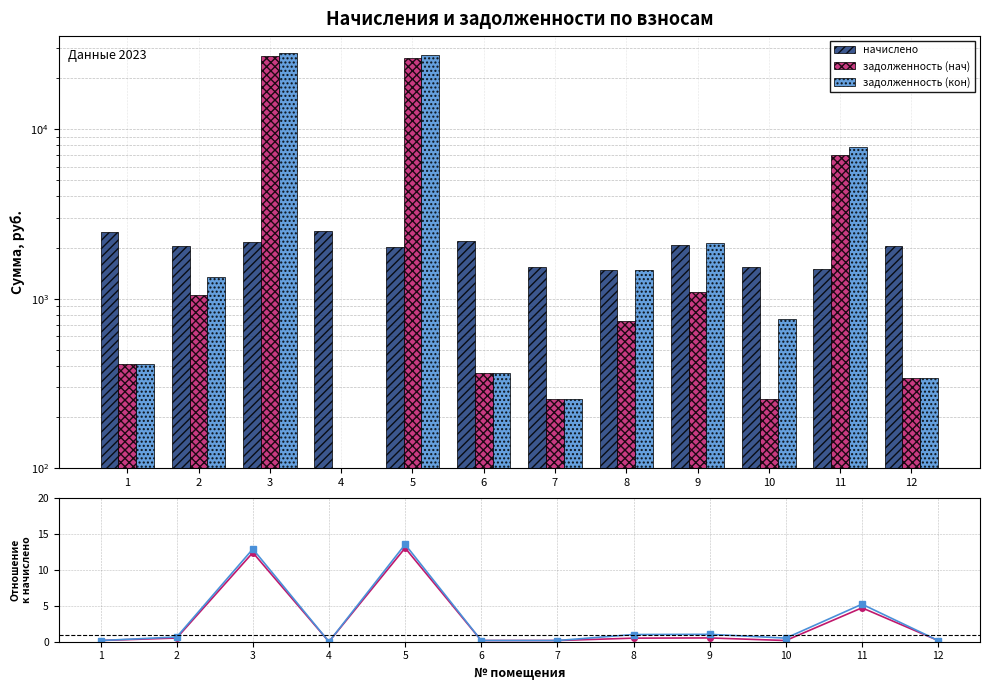

Which series has the widest spread of values?

начислено